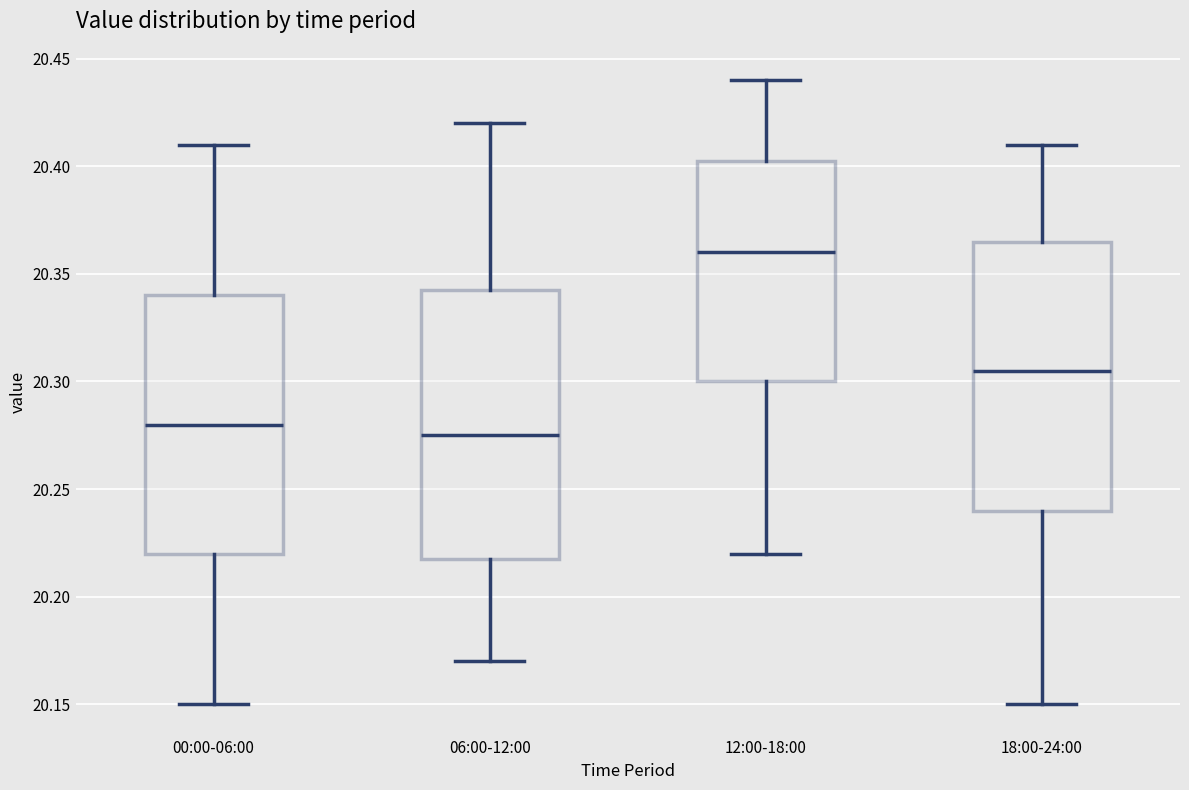

Where does the median line of the box for 18:00-24:00 sit on the y-axis? The values are not printed on the chart, so give them approximately, as read against the axis.

20.305